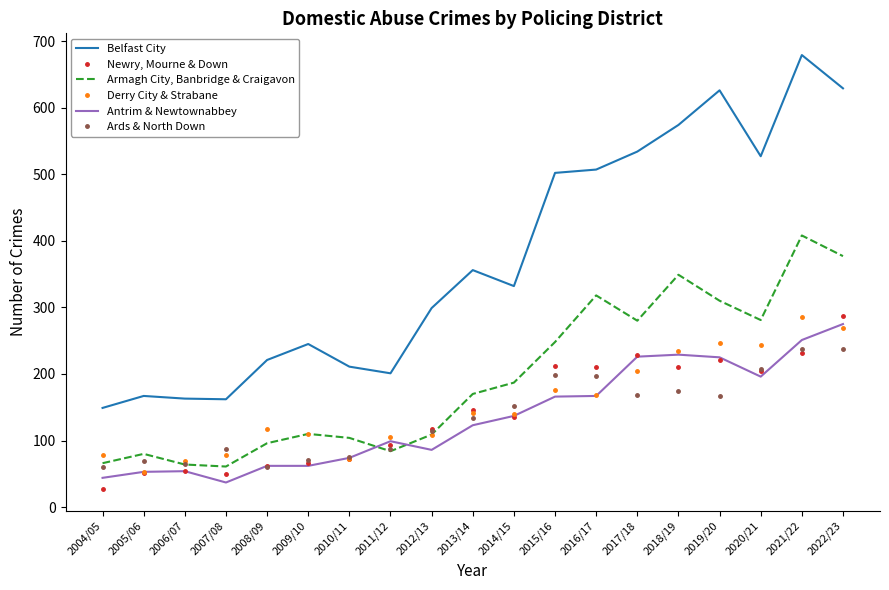

At which label does Newry, Mourne & Down reach its minimum?

2004/05